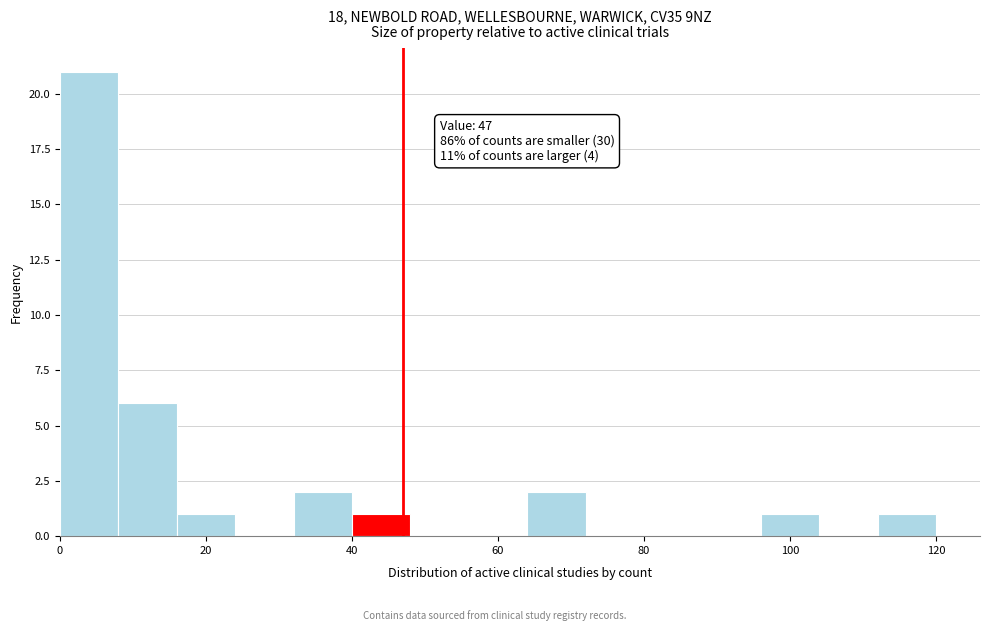

Which range on the x-axis has the tallest bar?

0 to 8